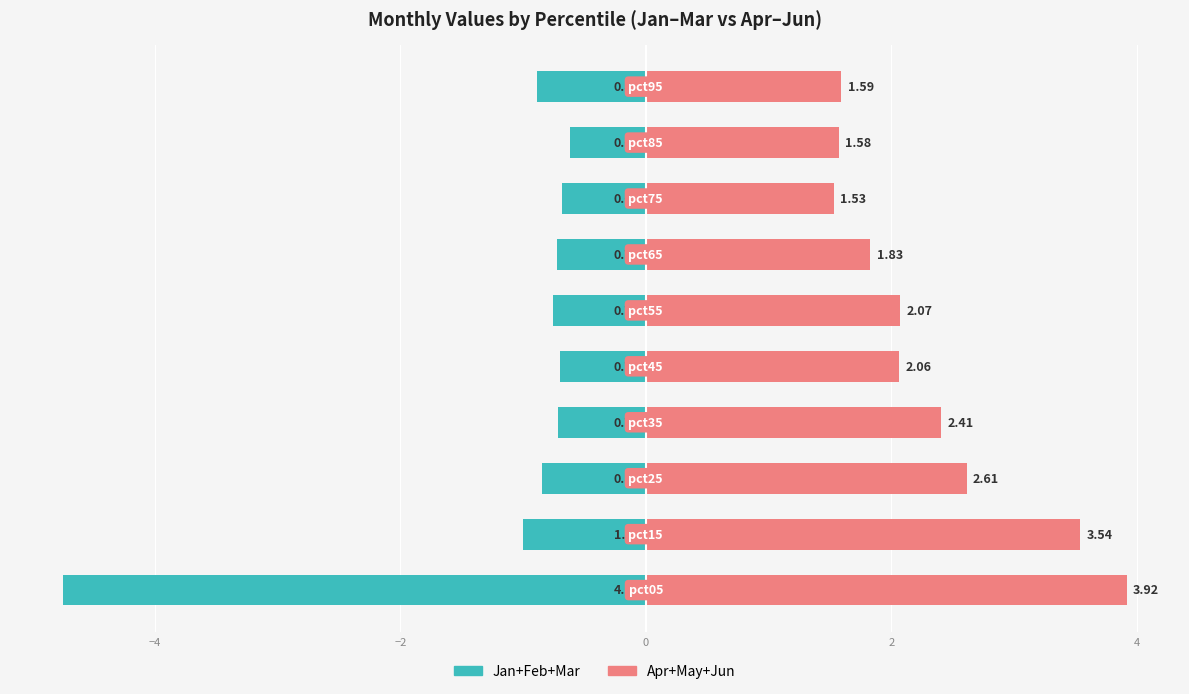

How many bars are there in each group?

2